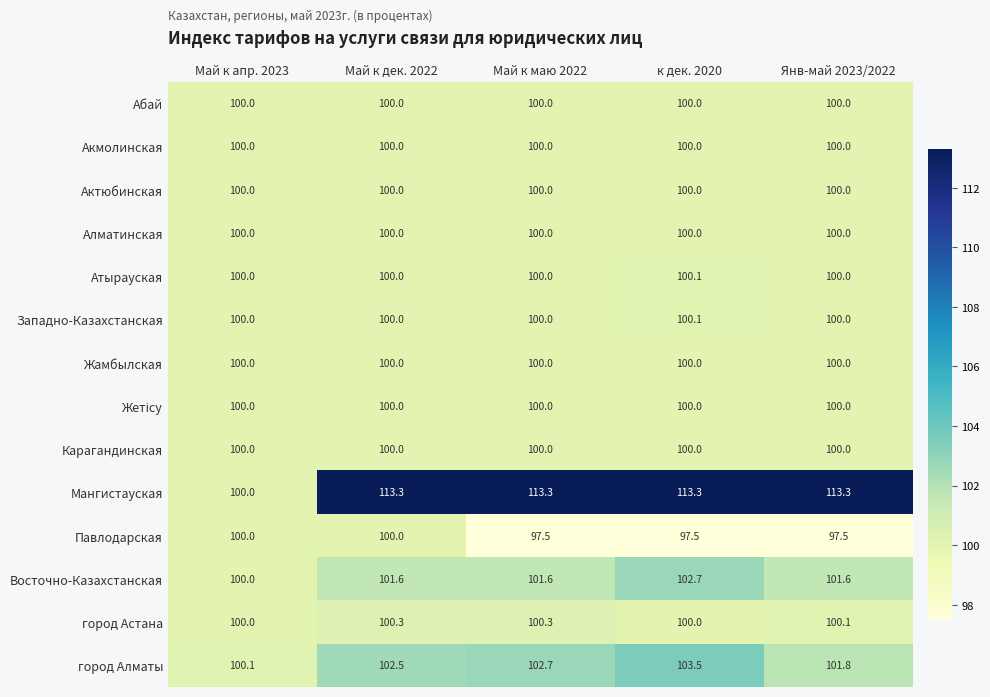

What is the spread (max minus min) of values at Май к маю 2022?

15.8